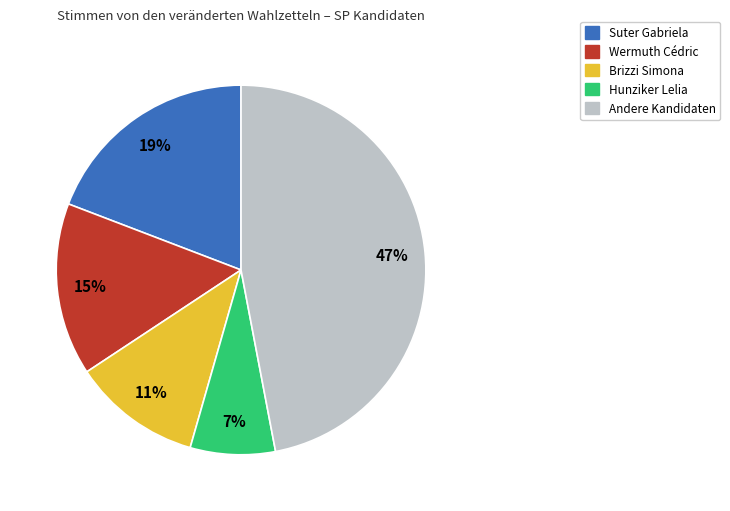

Combined, do Andere Kandidaten and Wermuth Cédric account for over 50%?

Yes